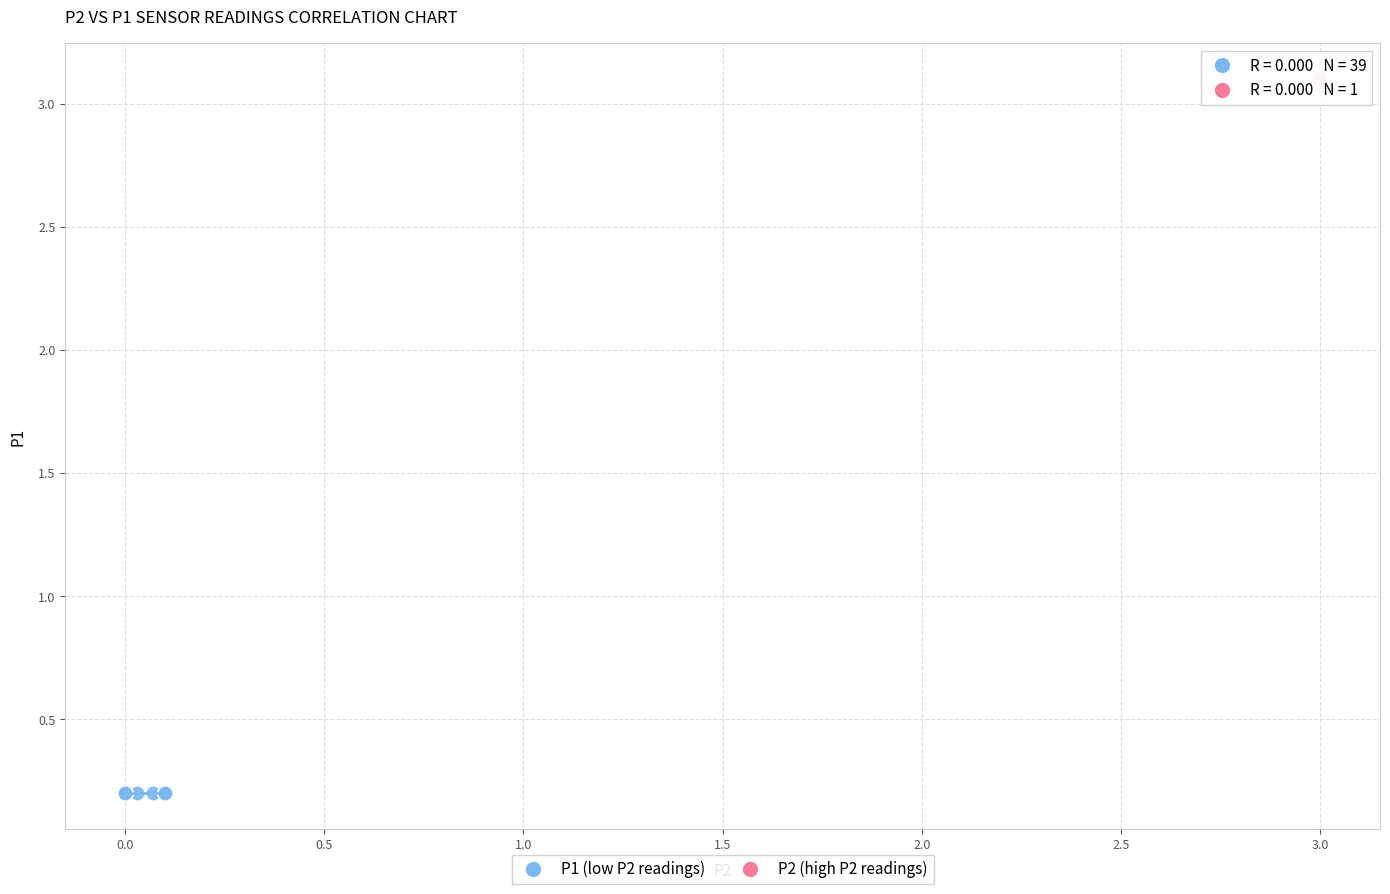

What are all the series names shown in the legend?

P1 (low P2 readings), P2 (high P2 readings)